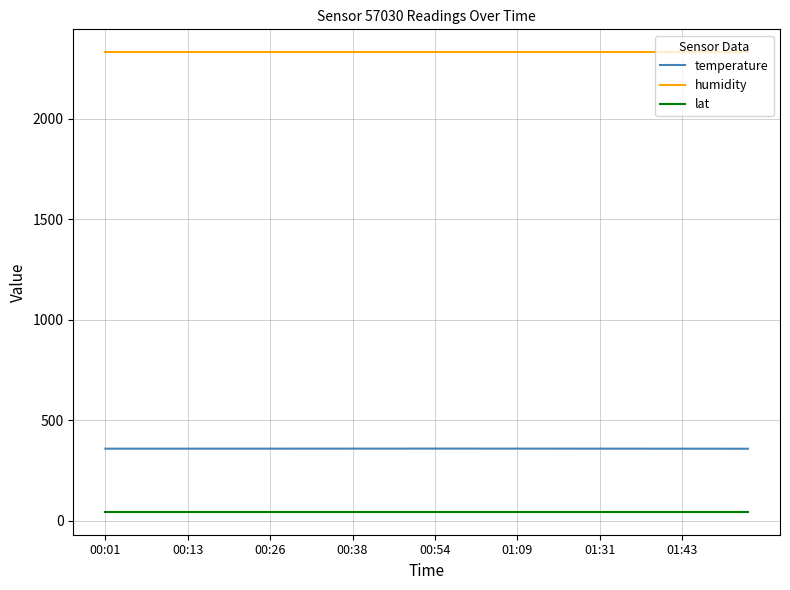

True or false: humidity and lat cross at least once.

False